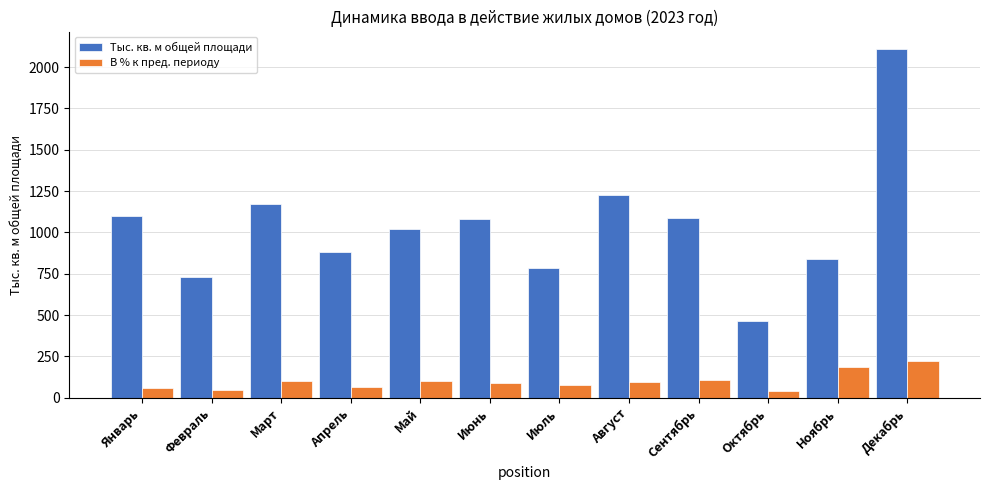

How many bars are there in total?

24